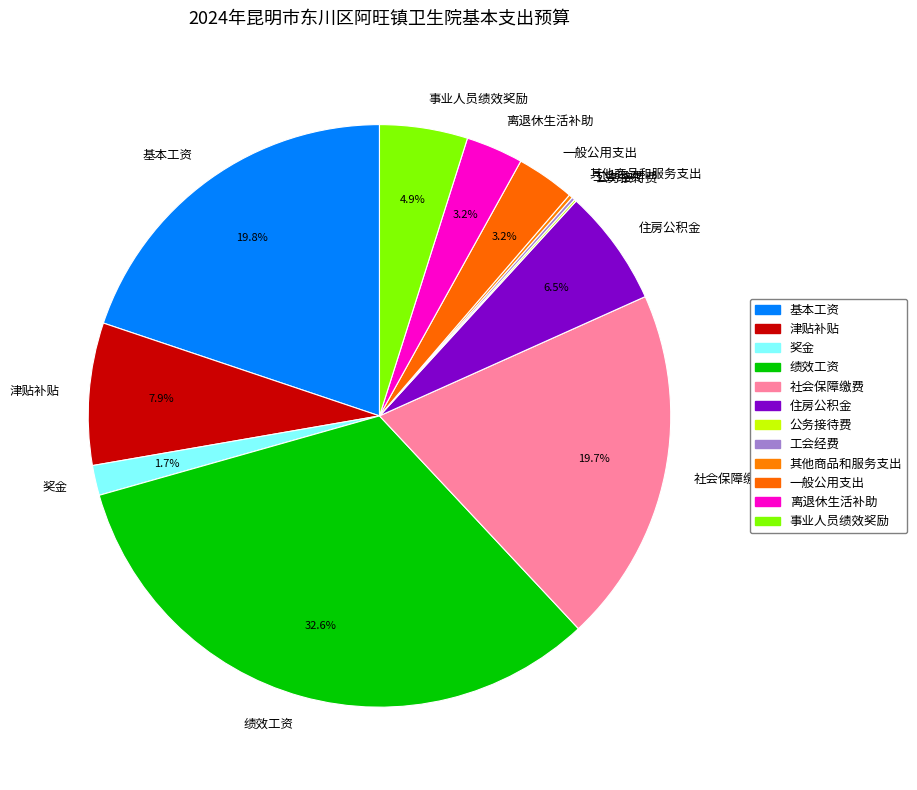

Which category has the biggest portion of the pie?

绩效工资